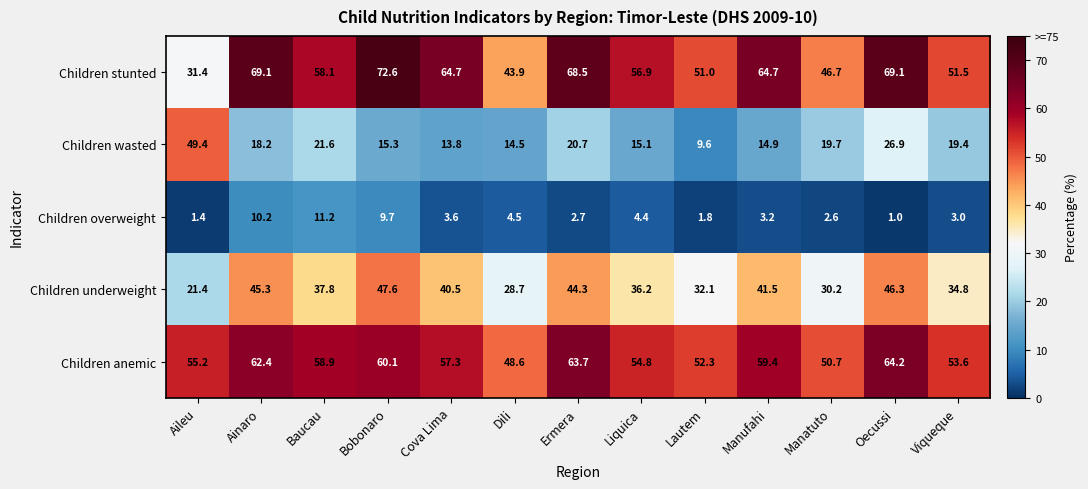

Which series has the largest total across all categories?

Children stunted